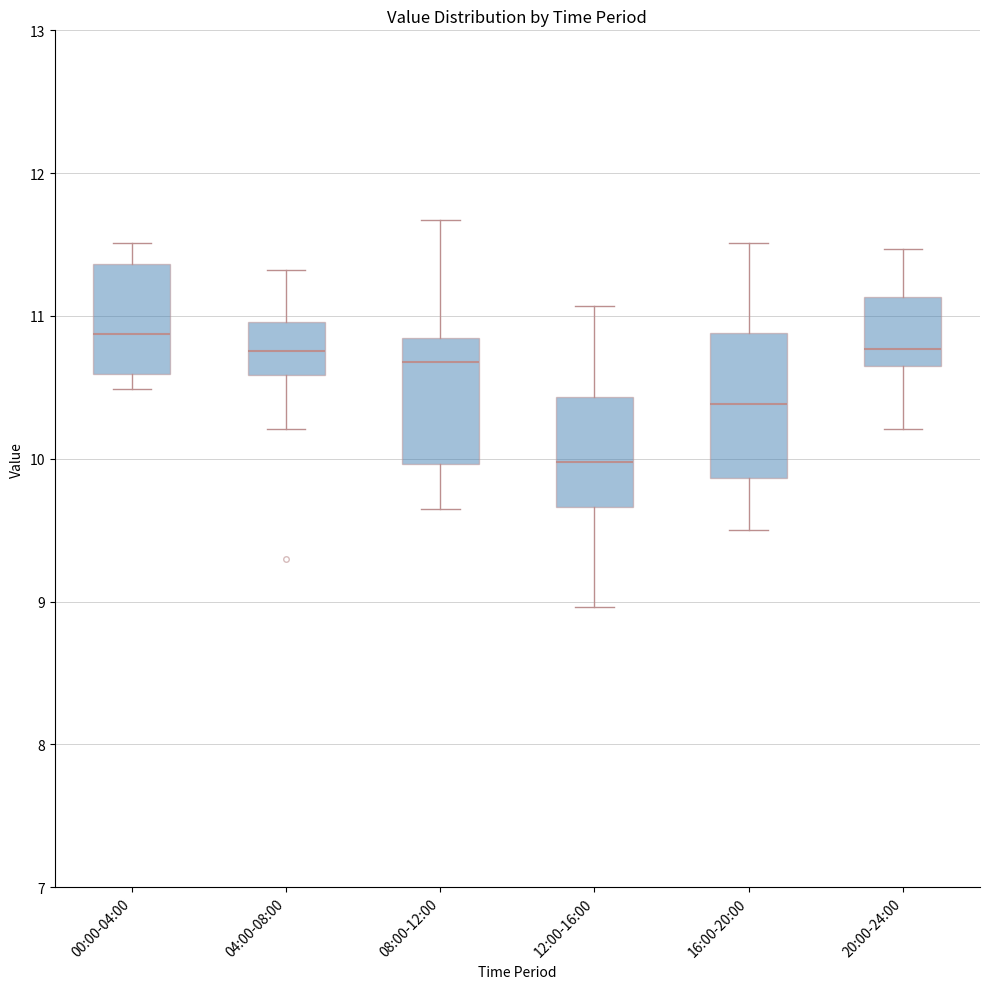

Reading left to right, read every box against the y-axis: the position of its median line, the range the box covers, and the ends of its whiskers. The values are not printed on the chart, so give them approximately, as read against the axis.

00:00-04:00: median 10.9, box 10.6 to 11.4, whiskers 10.5 to 11.5
04:00-08:00: median 10.8, box 10.6 to 11.0, whiskers 10.2 to 11.3
08:00-12:00: median 10.7, box 10.0 to 10.8, whiskers 9.7 to 11.7
12:00-16:00: median 10.0, box 9.7 to 10.4, whiskers 9.0 to 11.1
16:00-20:00: median 10.4, box 9.9 to 10.9, whiskers 9.5 to 11.5
20:00-24:00: median 10.8, box 10.6 to 11.1, whiskers 10.2 to 11.5